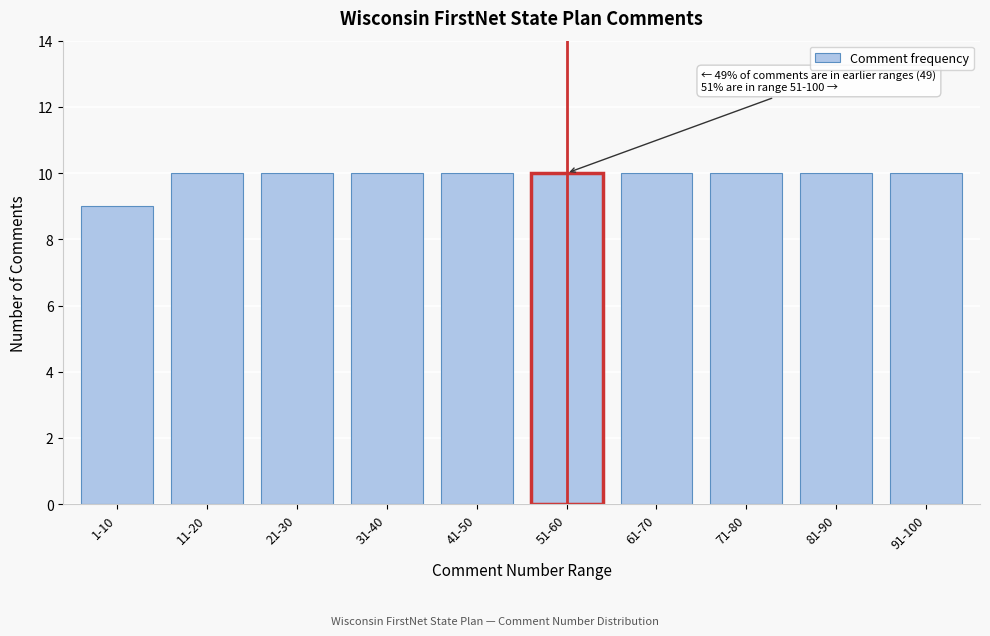

Reading right to left, list all the values displayed in this chart.

10	10	10	10	10	10	10	10	10	9